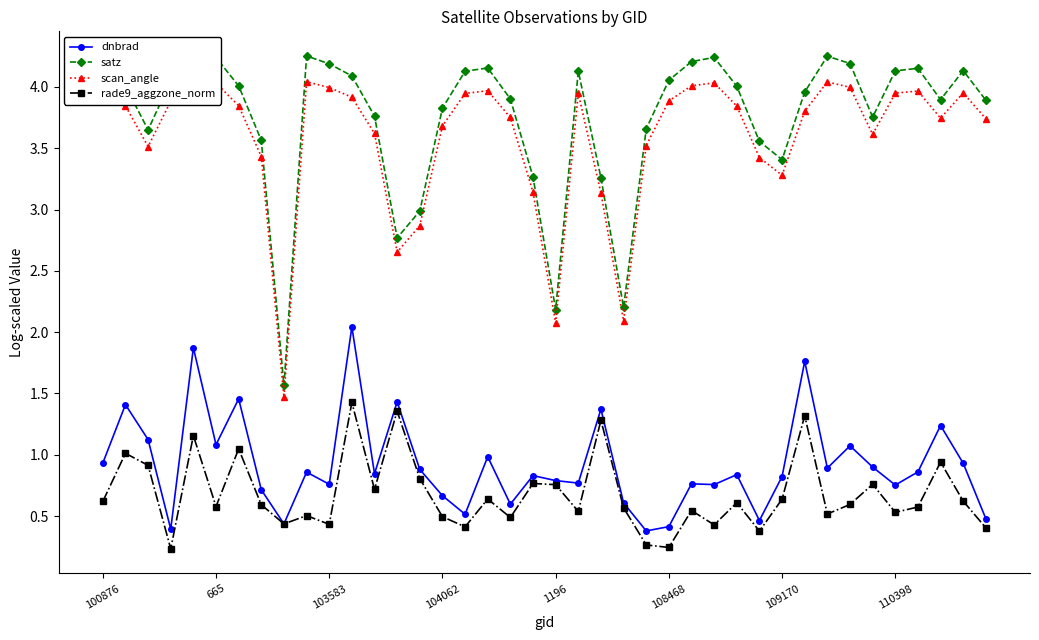

Count the number of data series in this chart.

4